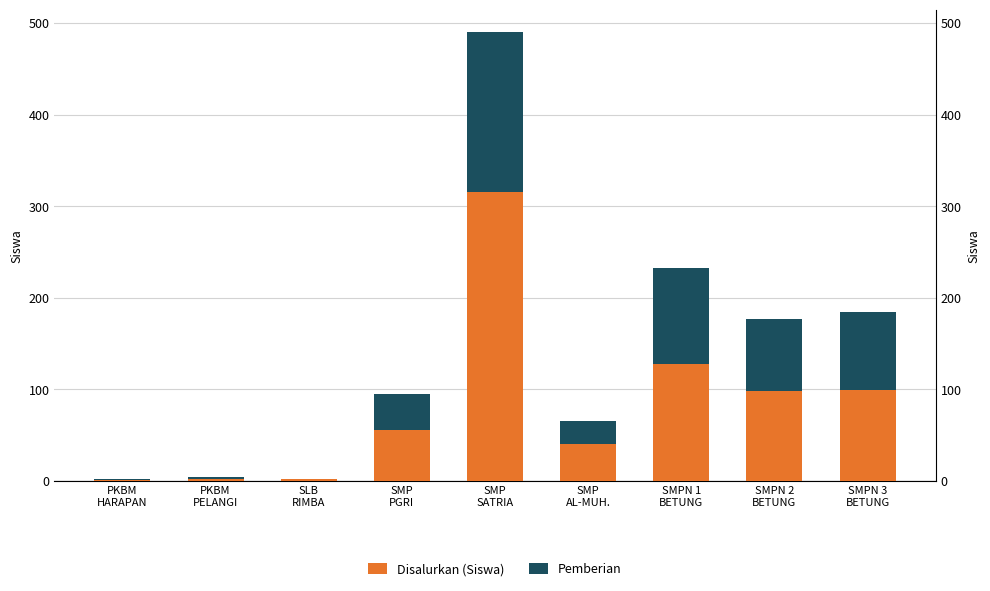

At which label does Pemberian reach its minimum?

SLB
RIMBA